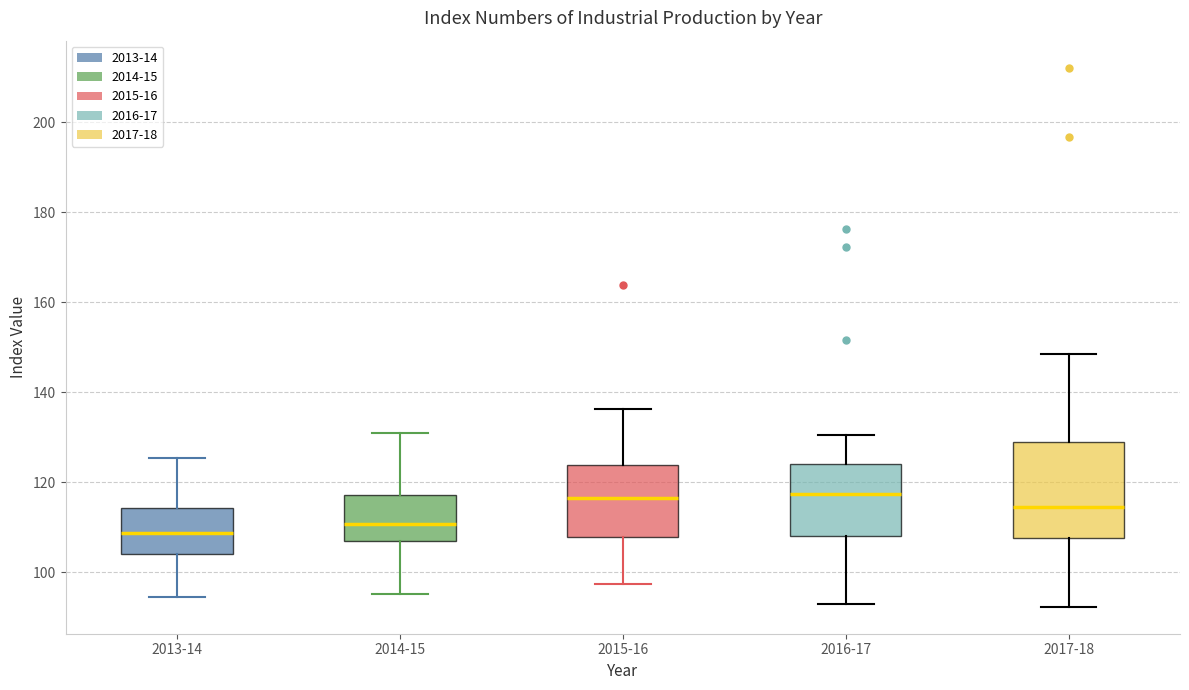

Where is the upper edge of the box for 2013-14 on the y-axis? The values are not printed on the chart, so give them approximately, as read against the axis.

114